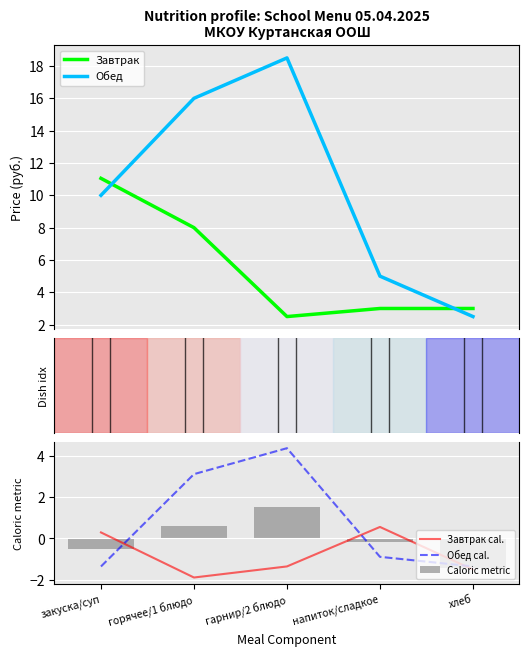

Rank the series by their average value, from highest to lowest.

Обед, Завтрак